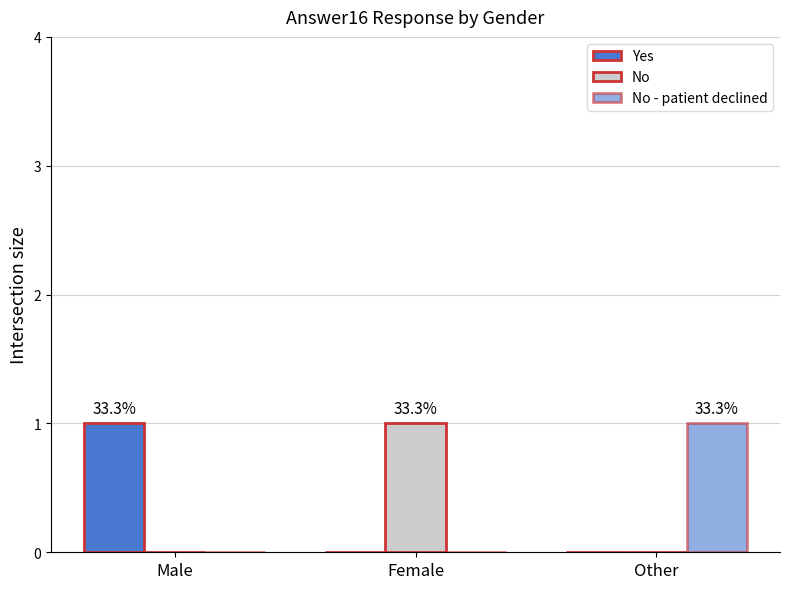

Does the chart contain stacked bars?

No